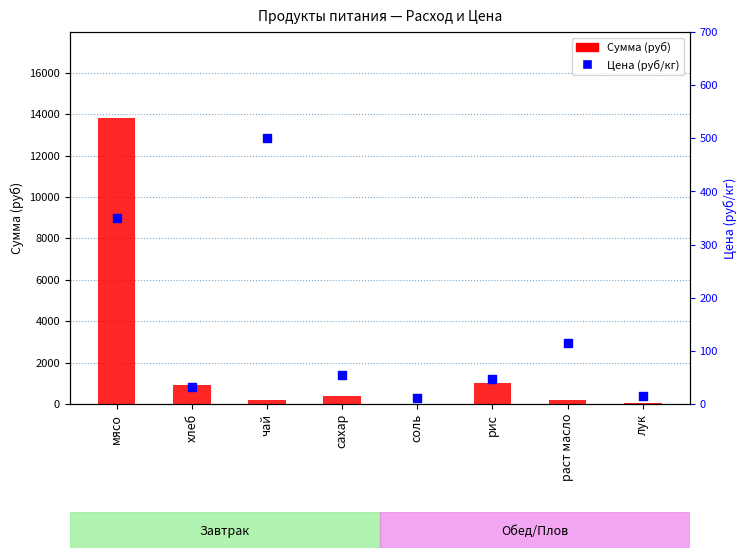

Which series has the widest spread of Y values?

Сумма (руб)